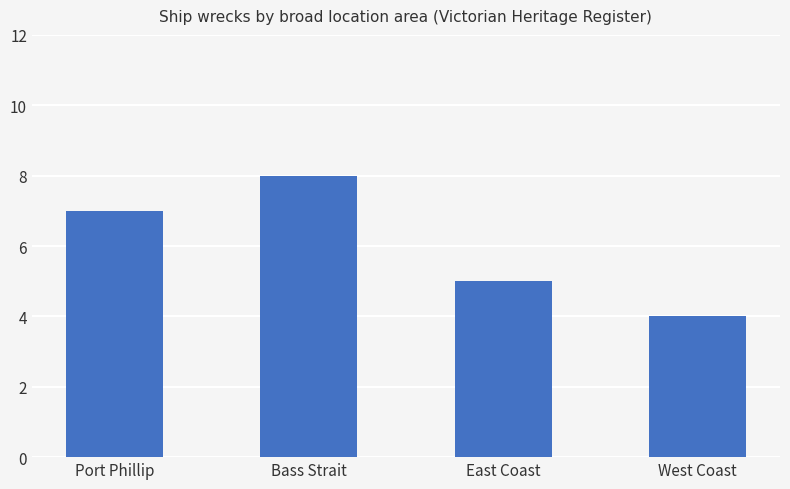

At which category does the chart reach its peak across all series?

Bass Strait